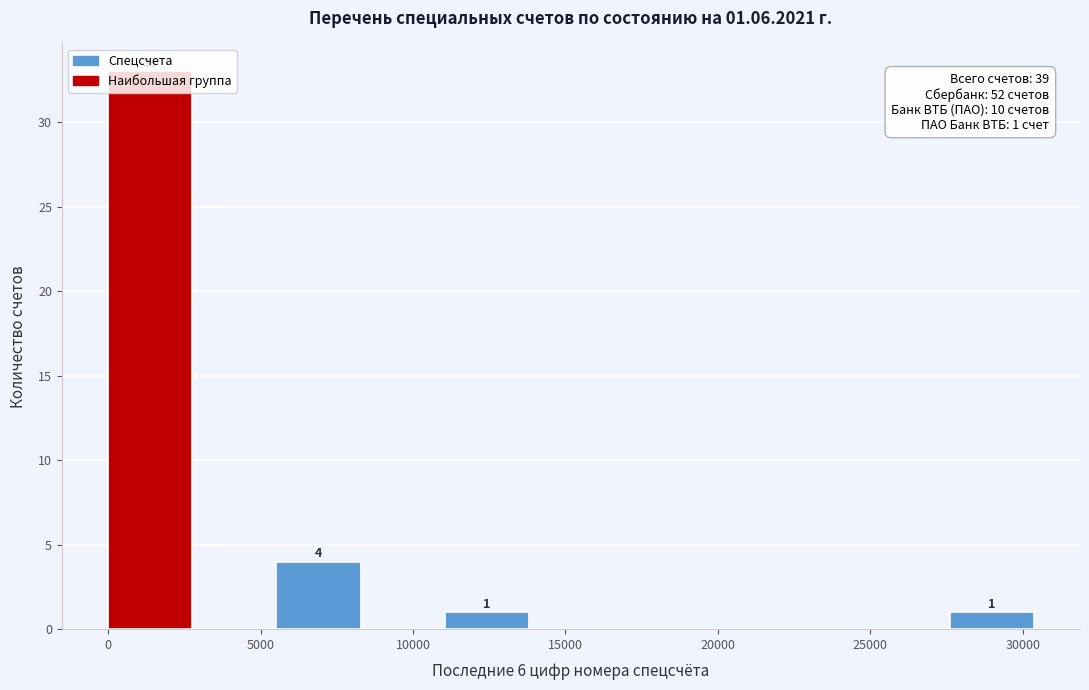

Which range on the x-axis has the tallest bar?

0 to 3000